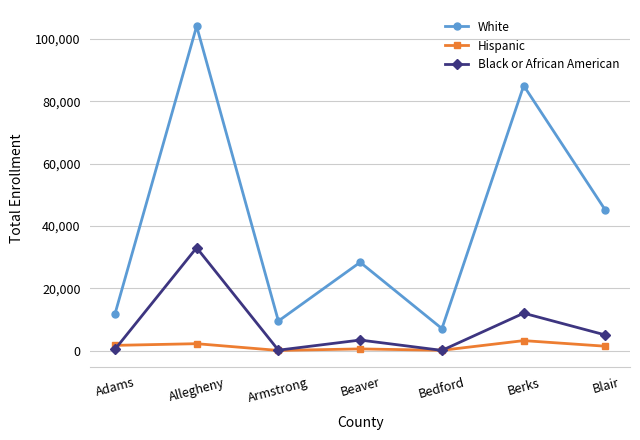

What is the minimum value for Black or African American?

64